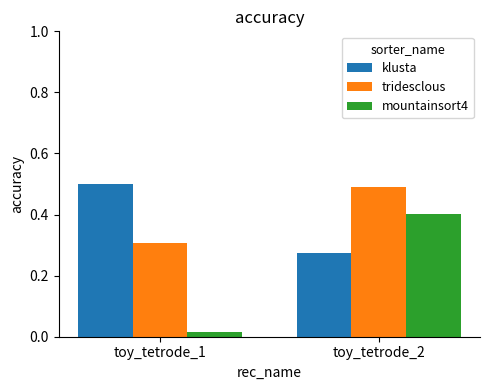

What is the sum of the mountainsort4 values at toy_tetrode_1 and toy_tetrode_2?

0.4